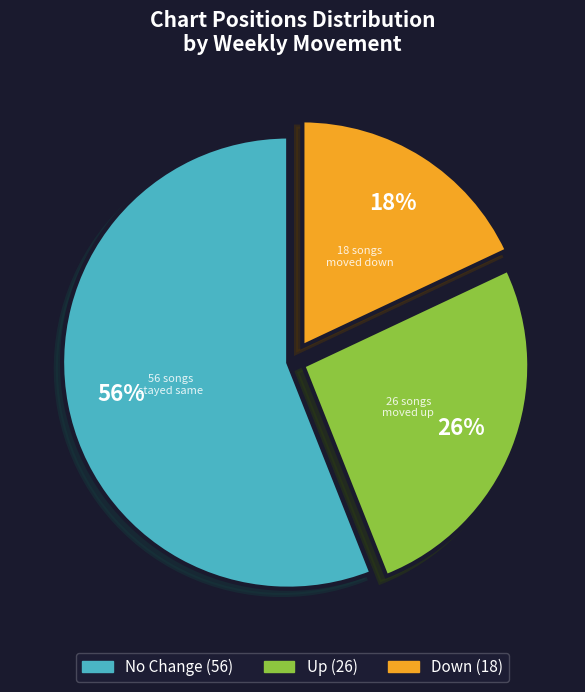

To the nearest percent, what is the difference between the largest and smallest slice percentages?

38%